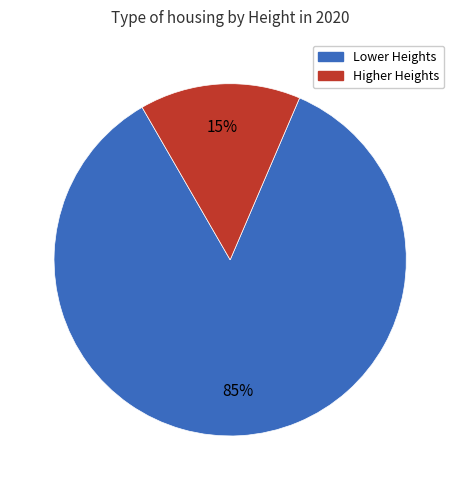

Does any single category account for the majority?

Yes